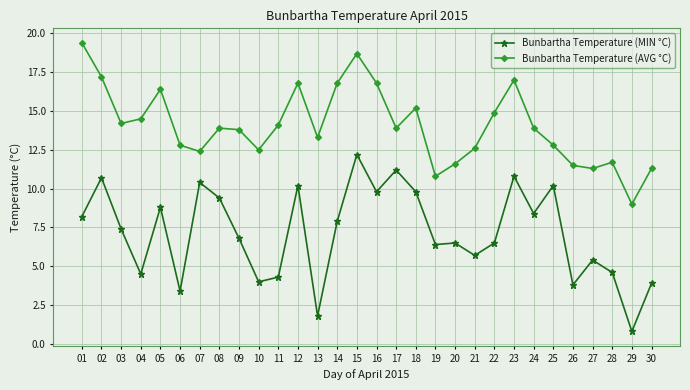

True or false: Bunbartha Temperature (AVG °C) and Bunbartha Temperature (MIN °C) intersect in this chart.

False